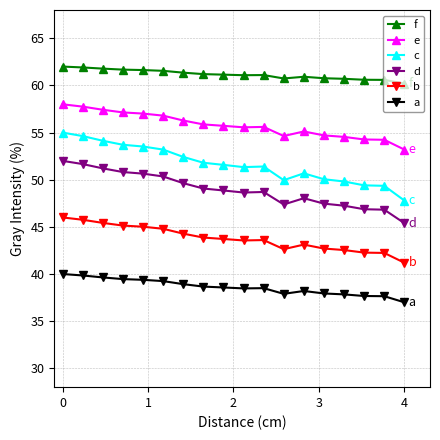

Count the number of categories in the chart.

18